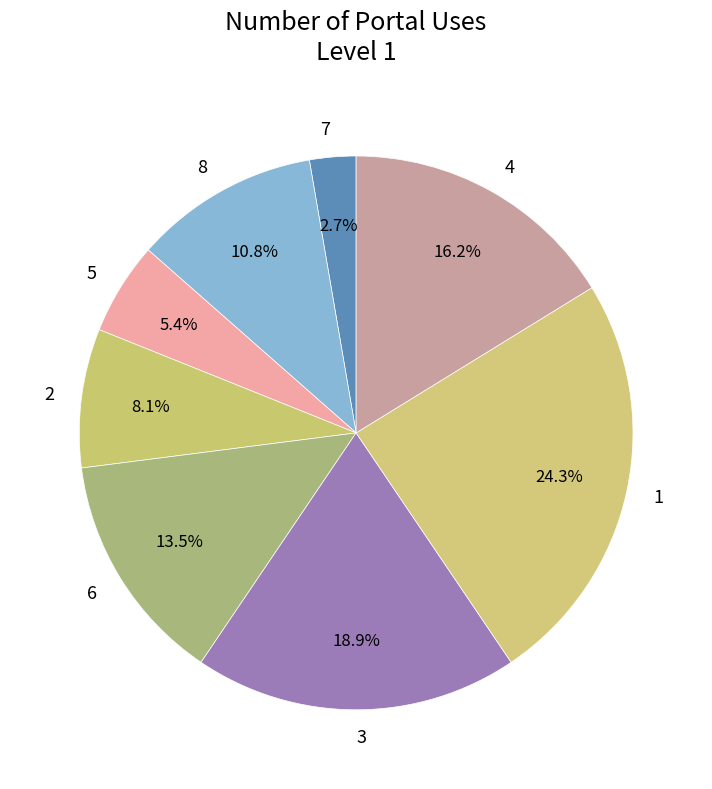

To the nearest percent, what portion does 7 represent?

3%